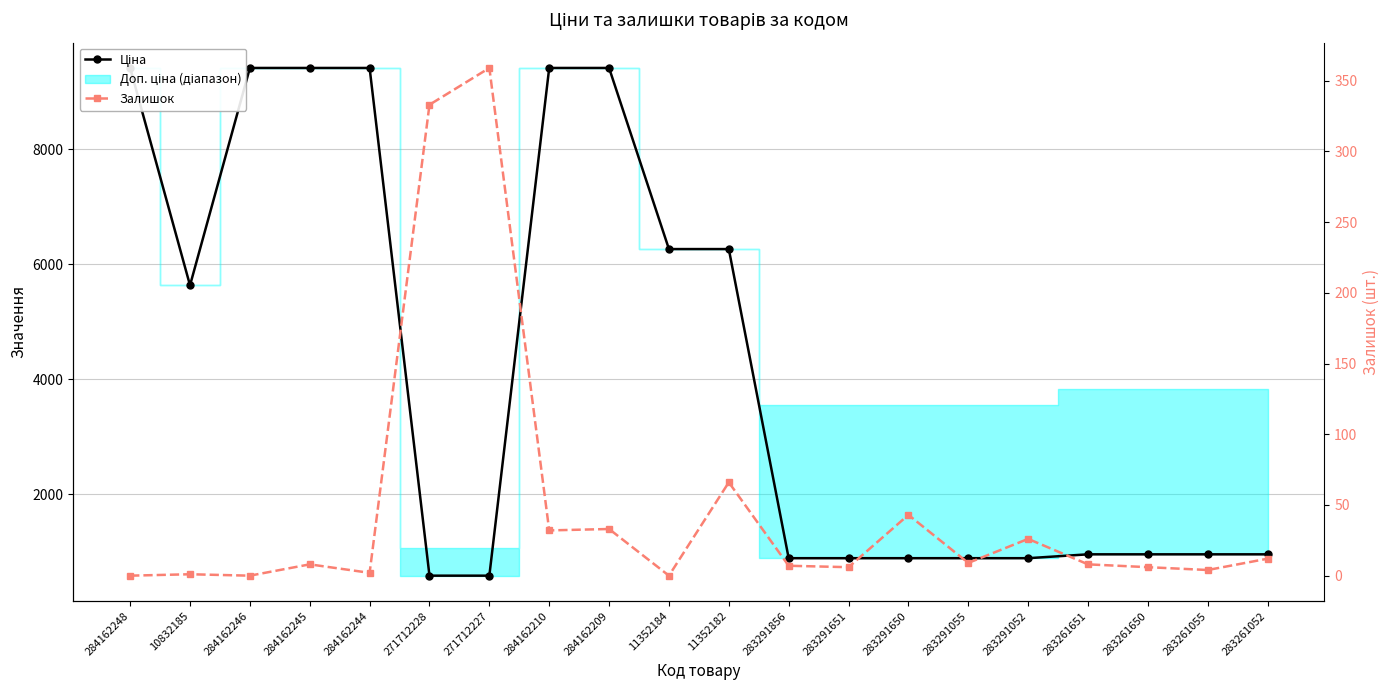

Is it true that Залишок equals 2.0 at 284162244?

True